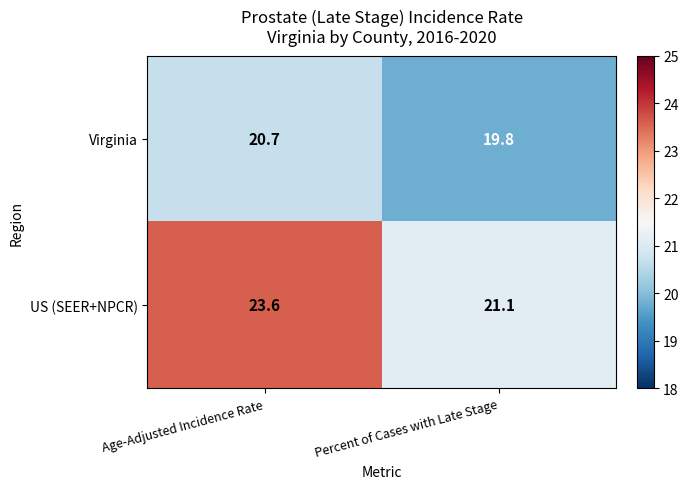

Which series has the largest range (max minus min)?

US (SEER+NPCR)